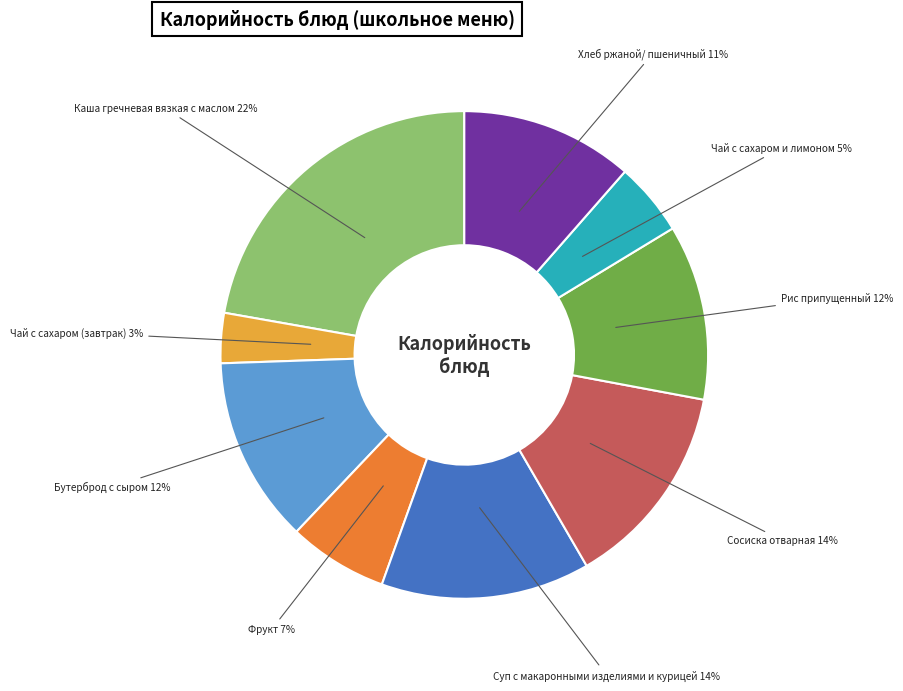

Does any single category account for the majority?

No